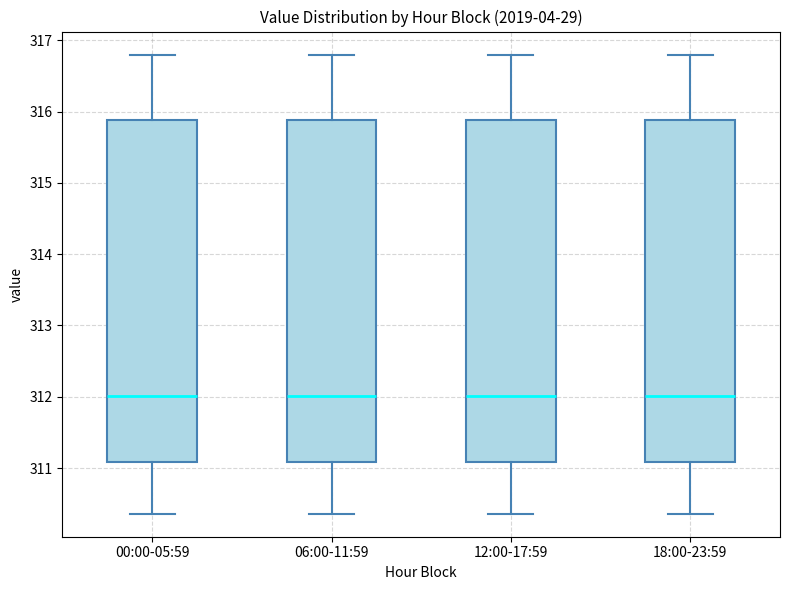

Where is the lower edge of the box for 00:00-05:59 on the y-axis? The values are not printed on the chart, so give them approximately, as read against the axis.

311.1